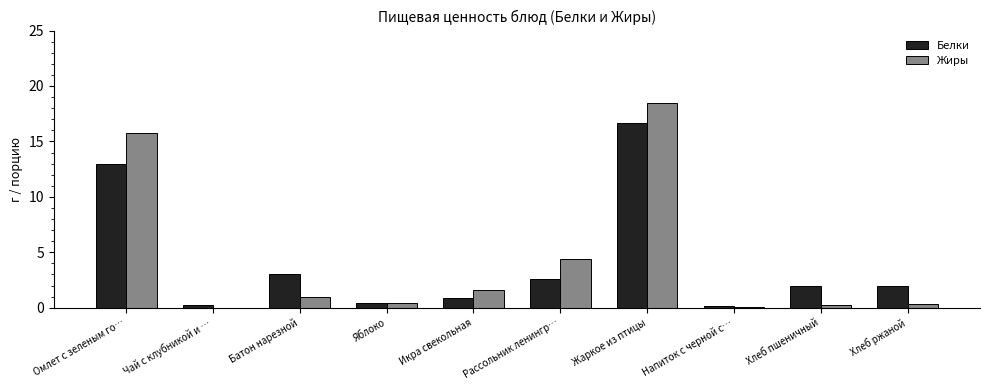

What are all the series names shown in the legend?

Белки, Жиры